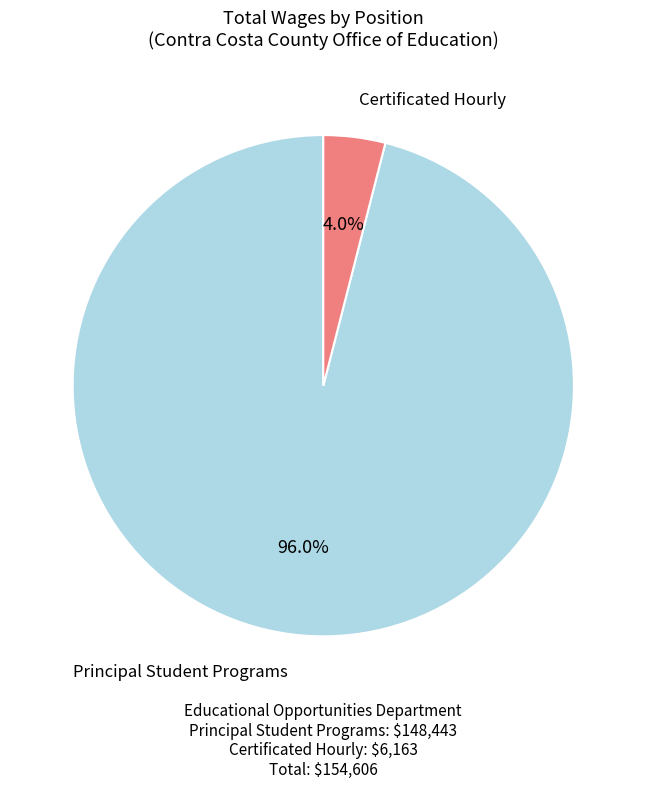

What is the smallest slice in the pie chart?

Certificated Hourly